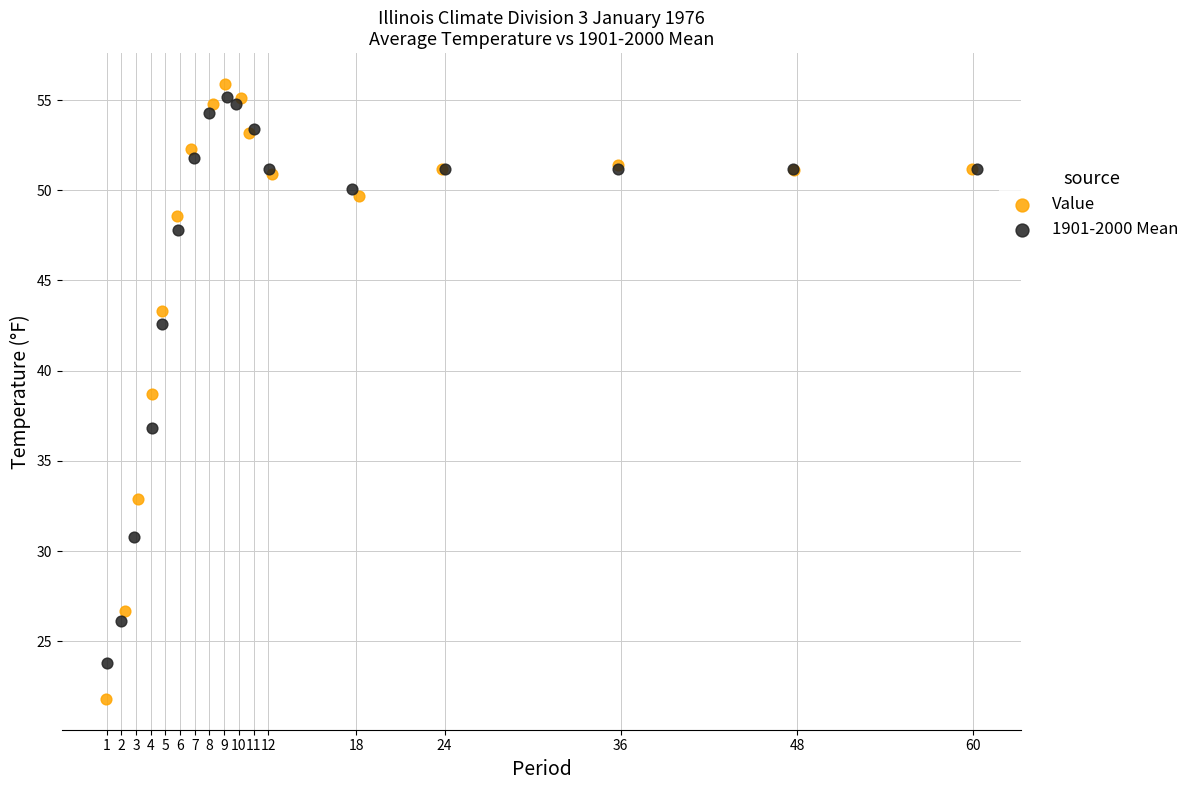

Which series reaches the maximum Y coordinate?

Value